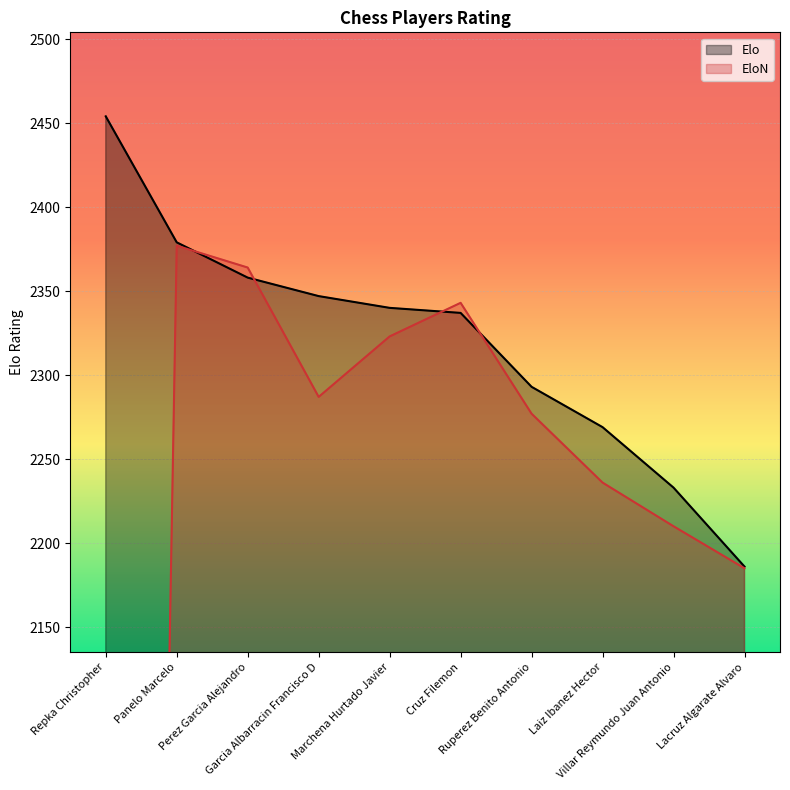

True or false: Elo and EloN intersect in this chart.

True